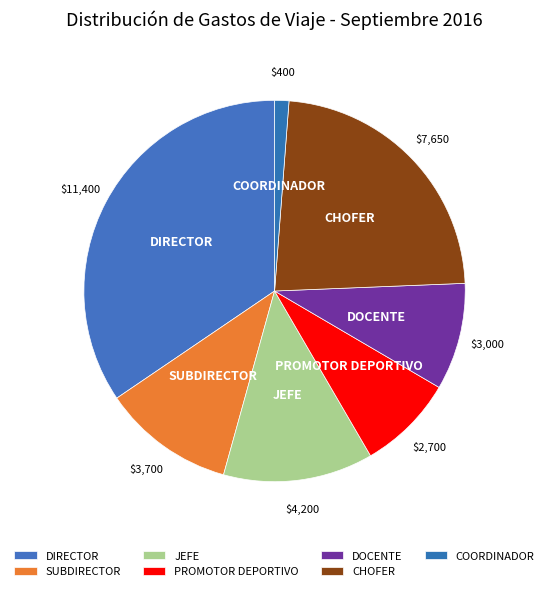

Which has a higher value, DOCENTE or JEFE?

JEFE